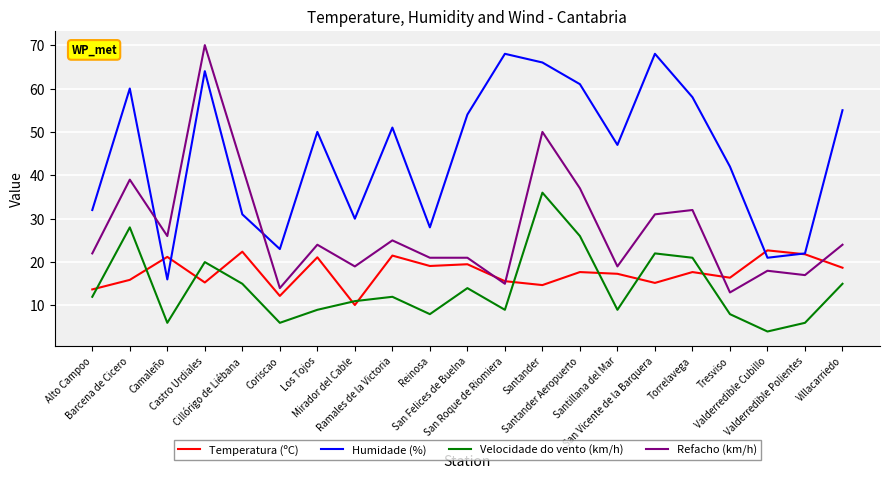

In Temperatura (ºC), how many points are lower than both neighbors (excluding endpoints)?

7